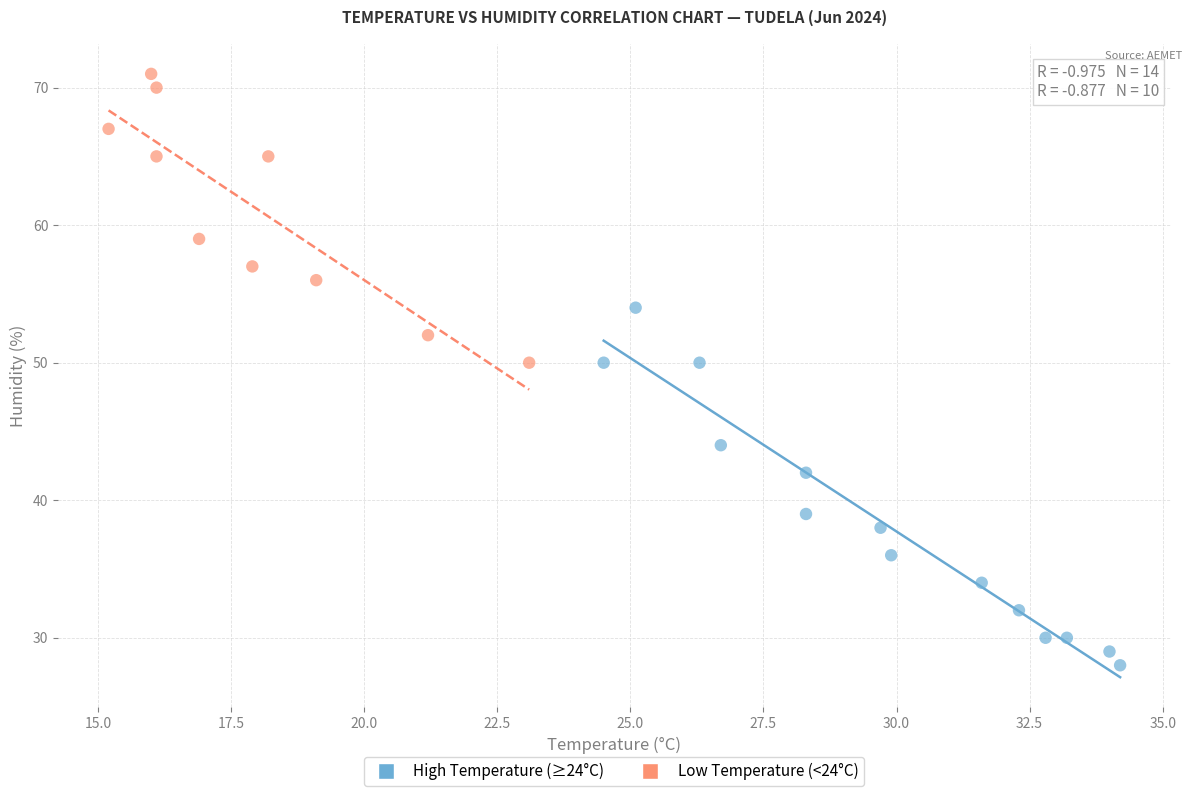

What are all the series names shown in the legend?

High Temperature (≥24°C), Low Temperature (<24°C)